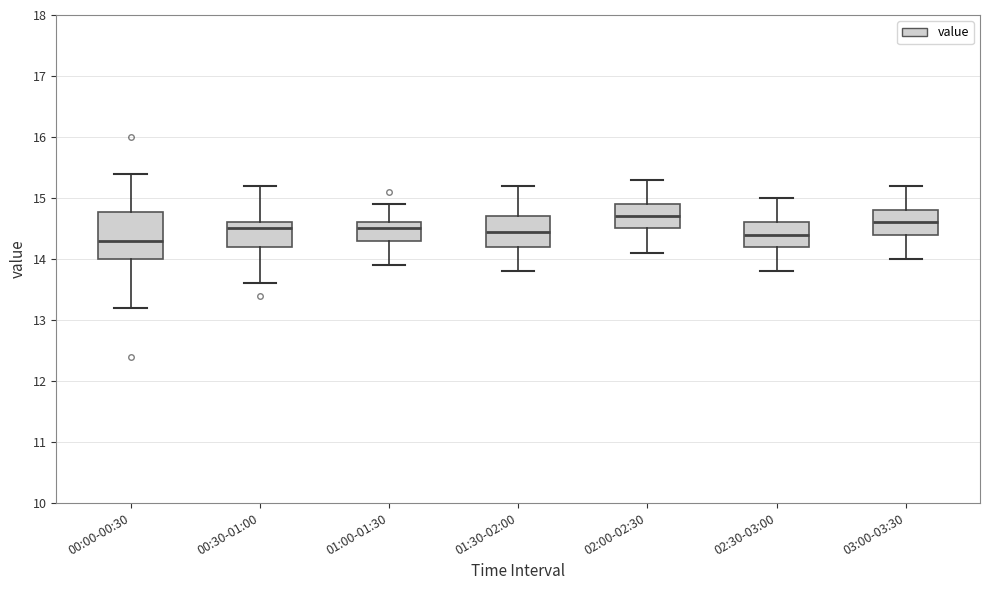

Reading left to right, read every box against the y-axis: the position of its median line, the range the box covers, and the ends of its whiskers. The values are not printed on the chart, so give them approximately, as read against the axis.

00:00-00:30: median 14.3, box 14.0 to 14.8, whiskers 13.2 to 15.4
00:30-01:00: median 14.5, box 14.2 to 14.6, whiskers 13.6 to 15.2
01:00-01:30: median 14.5, box 14.3 to 14.6, whiskers 13.9 to 14.9
01:30-02:00: median 14.5, box 14.2 to 14.7, whiskers 13.8 to 15.2
02:00-02:30: median 14.7, box 14.5 to 14.9, whiskers 14.1 to 15.3
02:30-03:00: median 14.4, box 14.2 to 14.6, whiskers 13.8 to 15.0
03:00-03:30: median 14.6, box 14.4 to 14.8, whiskers 14.0 to 15.2